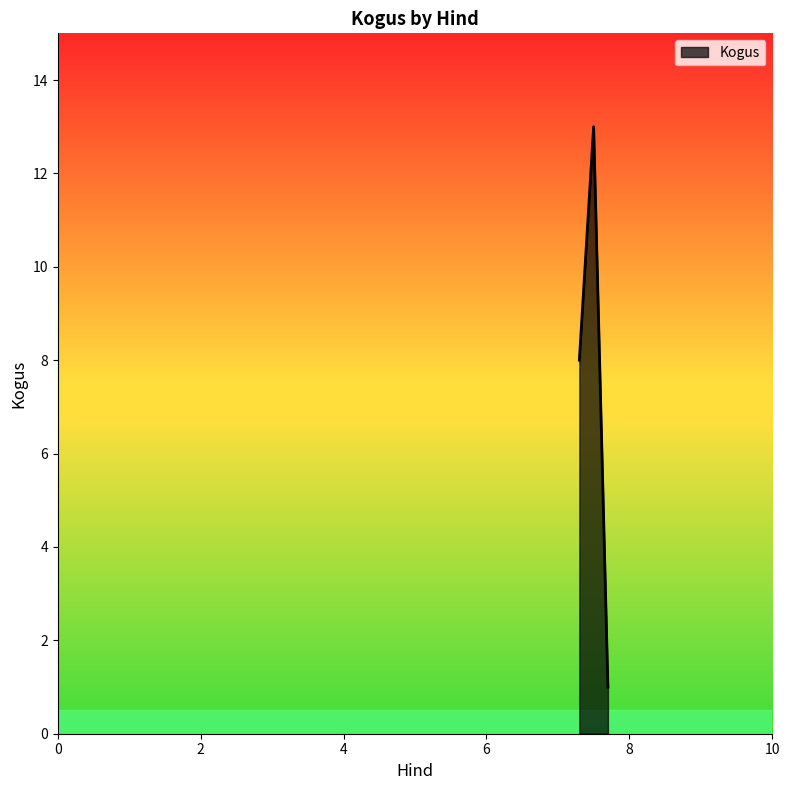

What is the greatest value displayed?

13